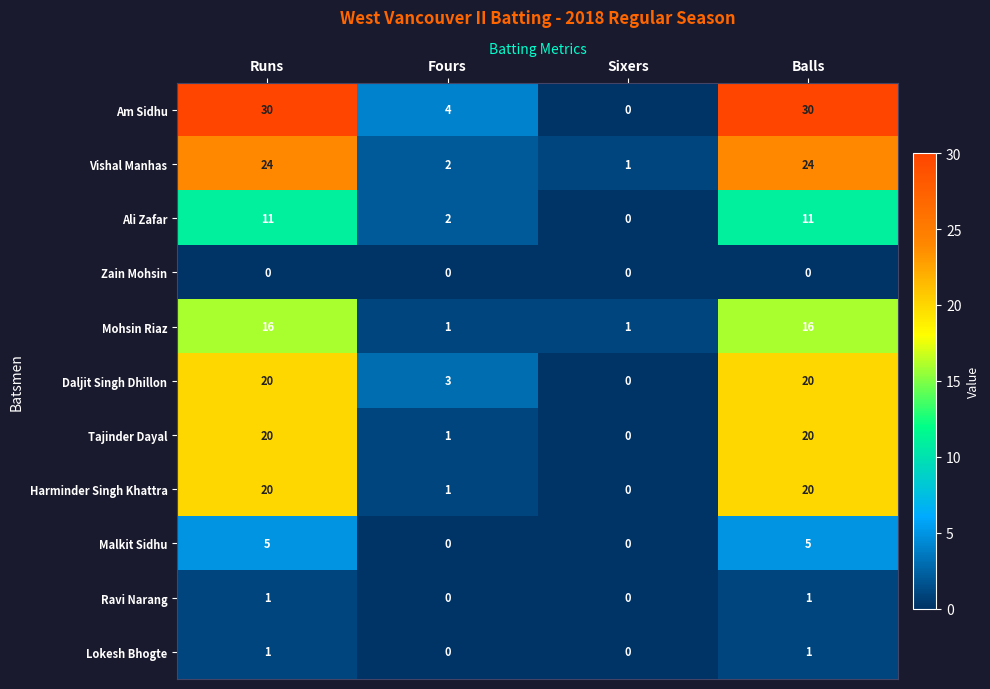

Count the number of data series in this chart.

11